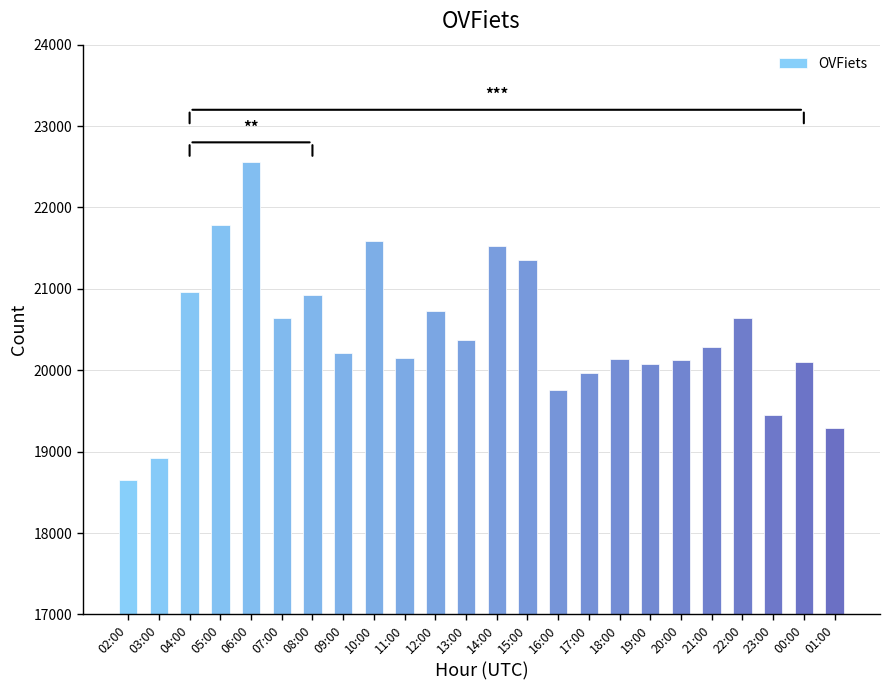

Between 16:00 and 01:00, which is larger?

16:00